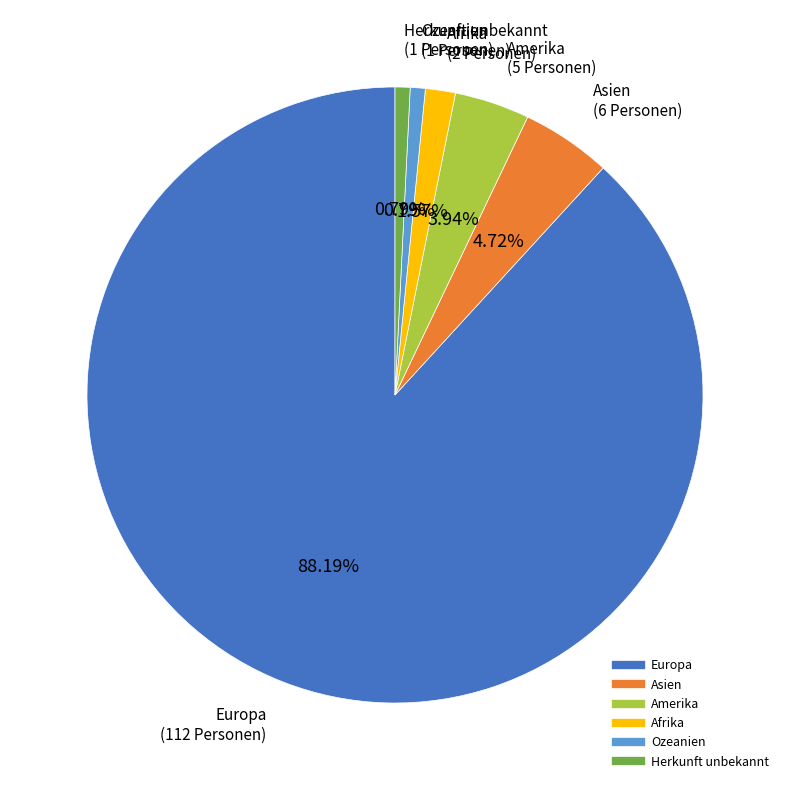

What is the largest slice in the pie chart?

Europa